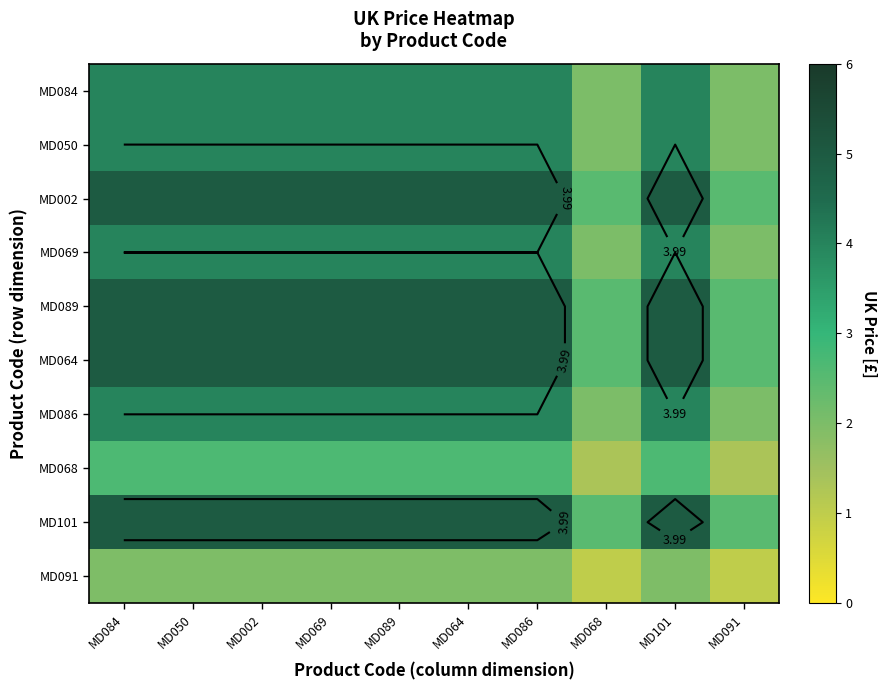

What is the sum of all MD068 values?

23.9